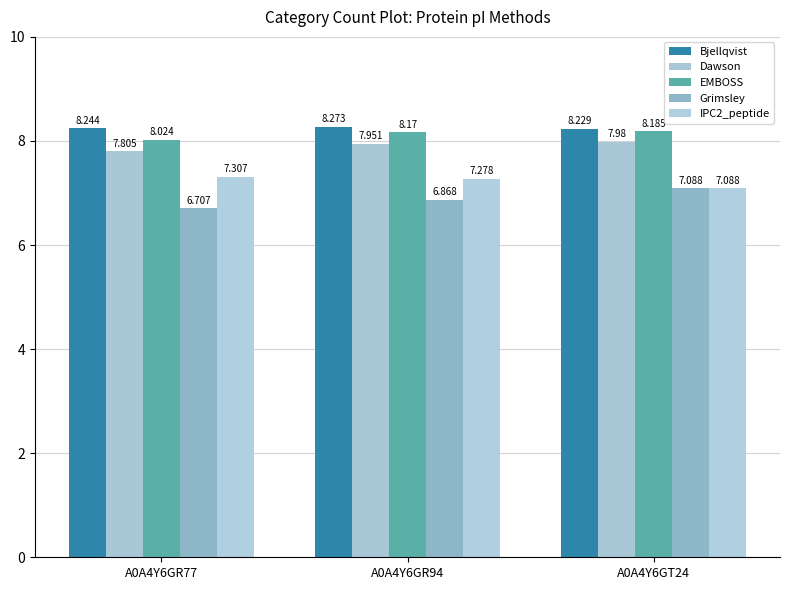

What position from the right is A0A4Y6GR77?

3